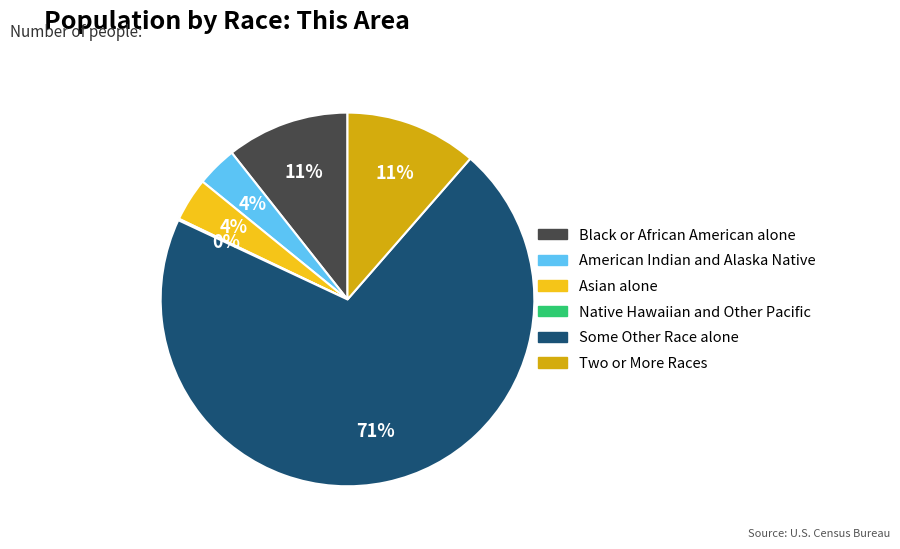

To the nearest percent, what is the difference between the largest and smallest slice percentages?

70%